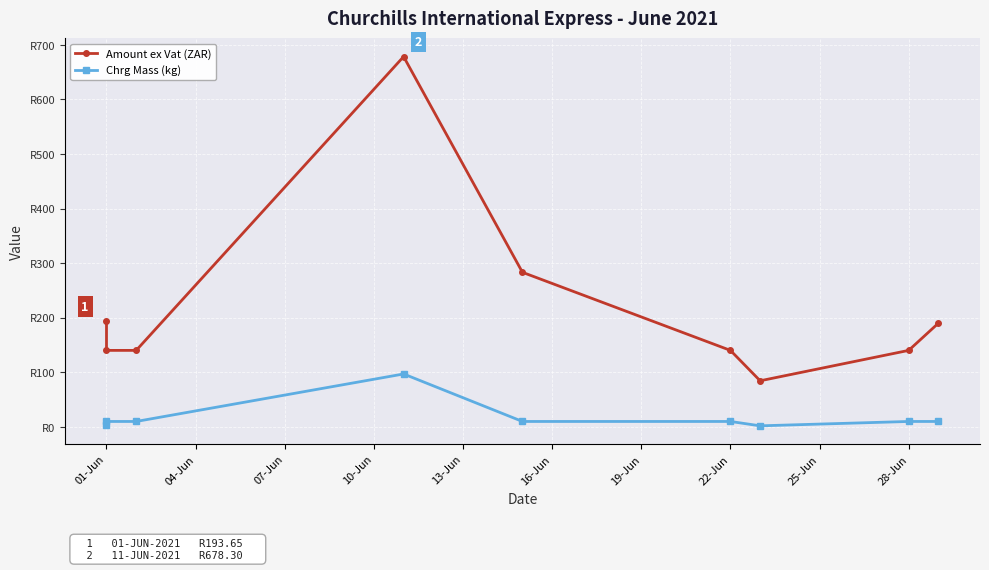

Rank the series by their maximum value, from highest to lowest.

Amount ex Vat (ZAR), Chrg Mass (kg)